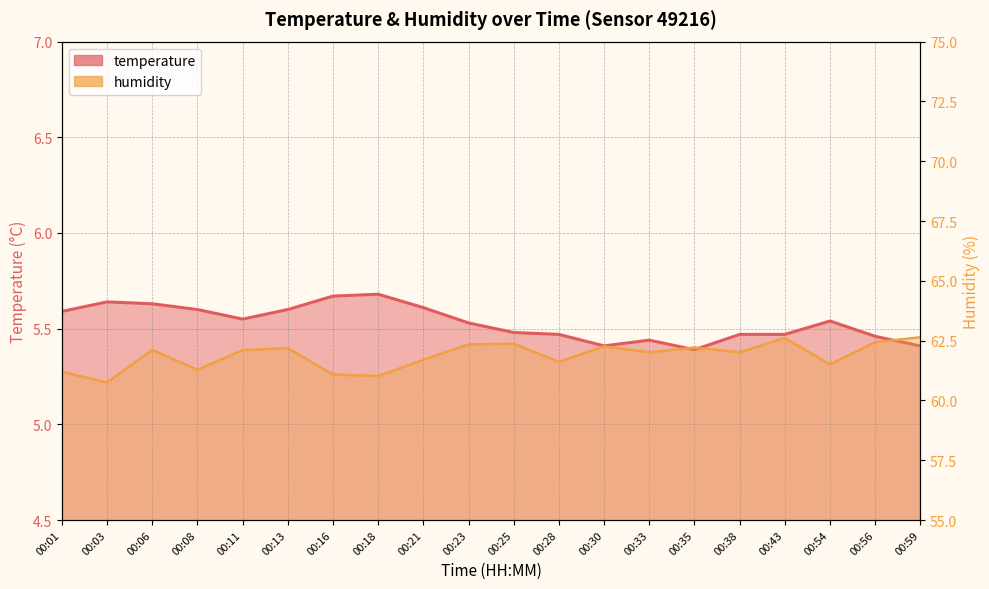

Does the chart display data point markers on the line(s)?

No